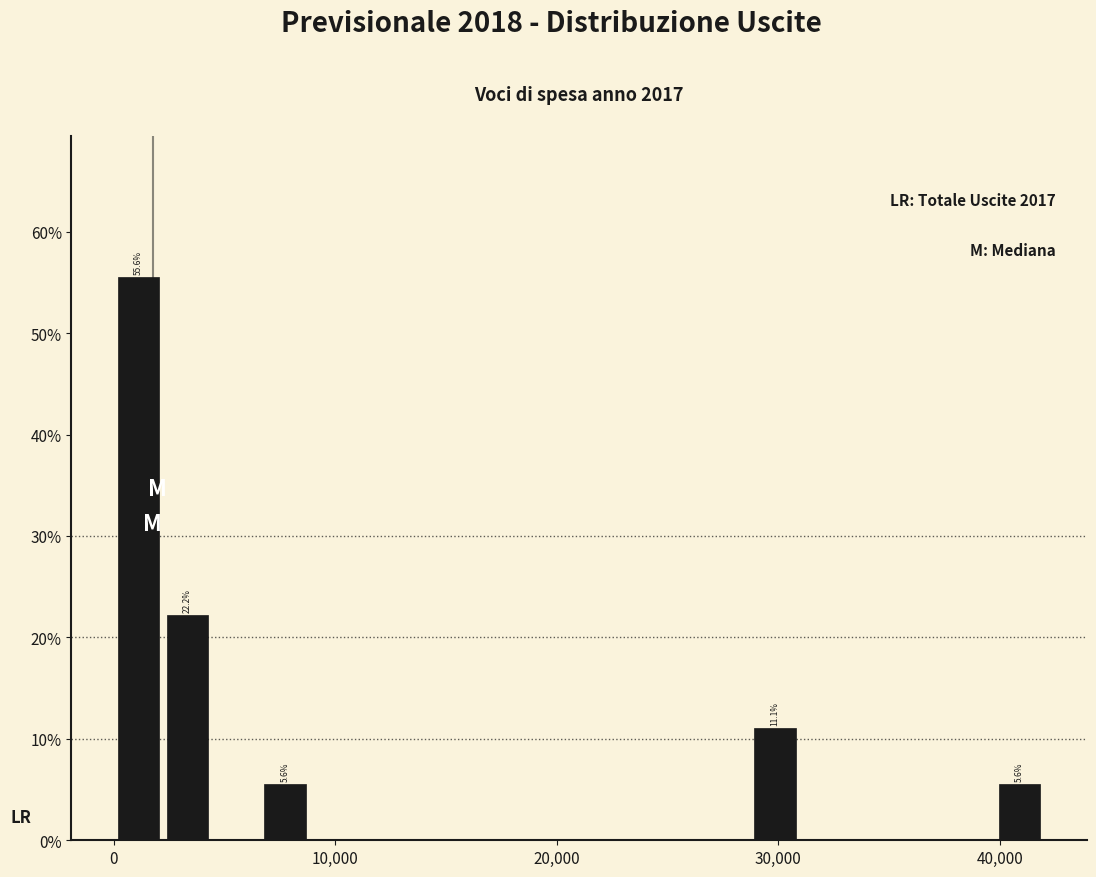

Read against the x-axis, roughly where is the centre of the tallest bar?

1000